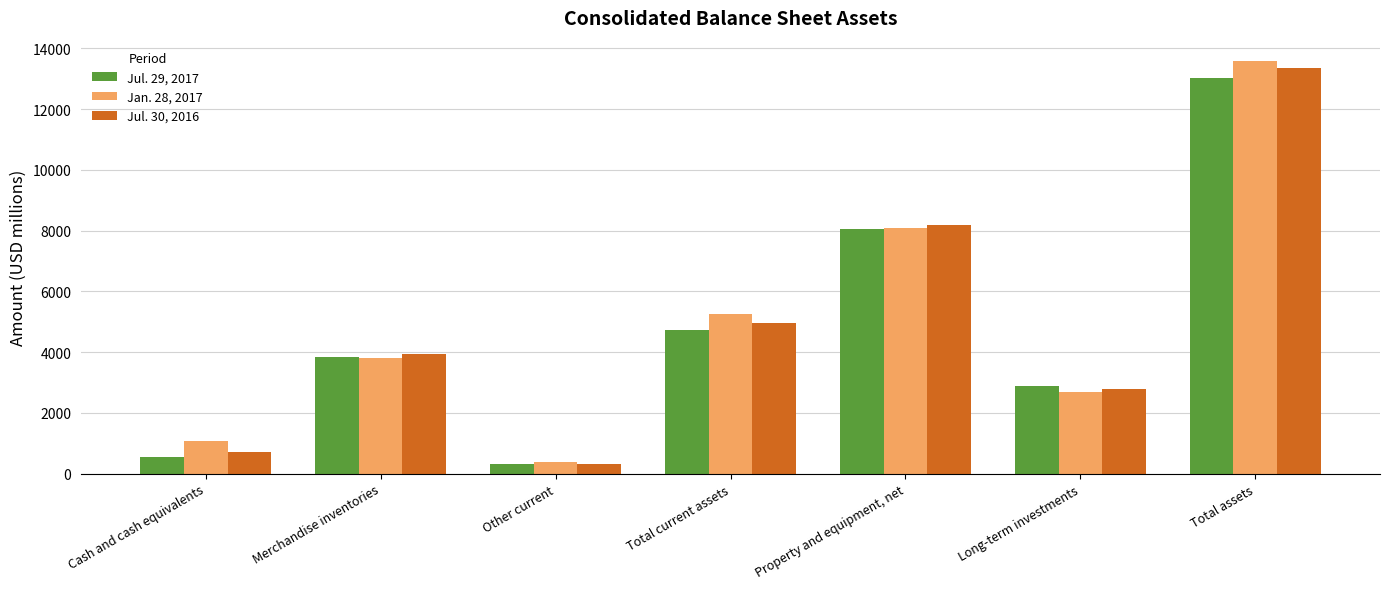

What is the approximate value of Jul. 30, 2016 at Merchandise inventories, to the nearest 100?

3900